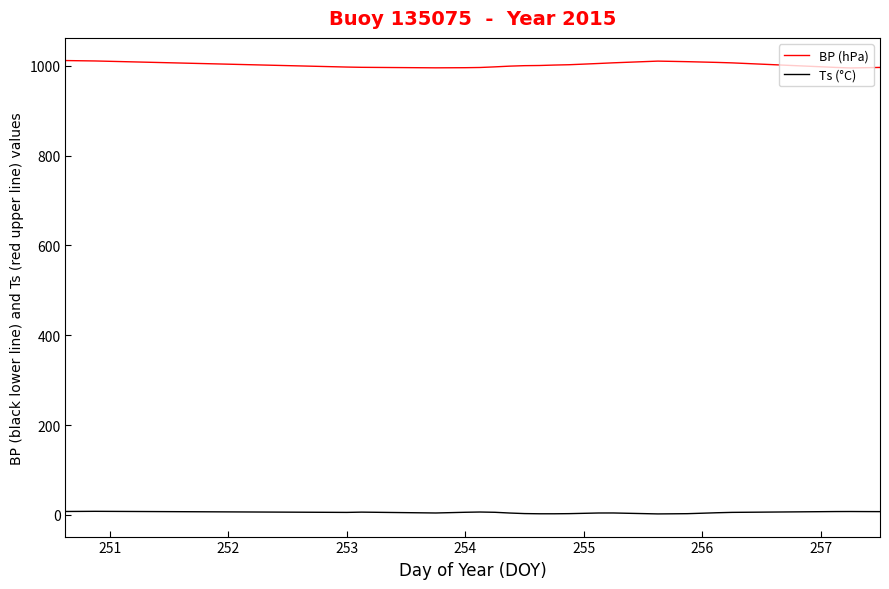

Which series has the largest total across all categories?

BP (hPa)